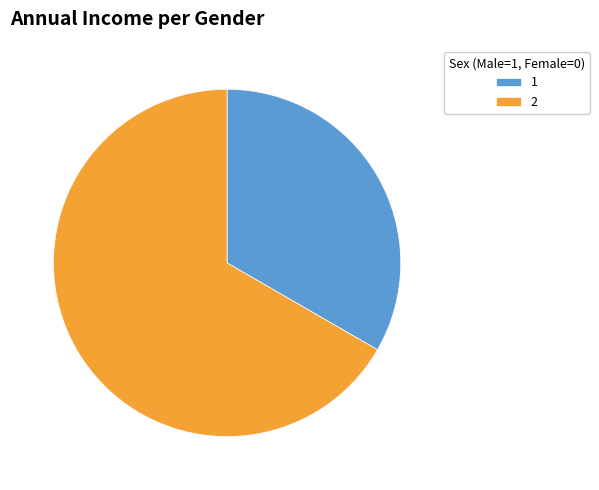

Approximately how many times larger is the value at 1 compared to 2?

0.5